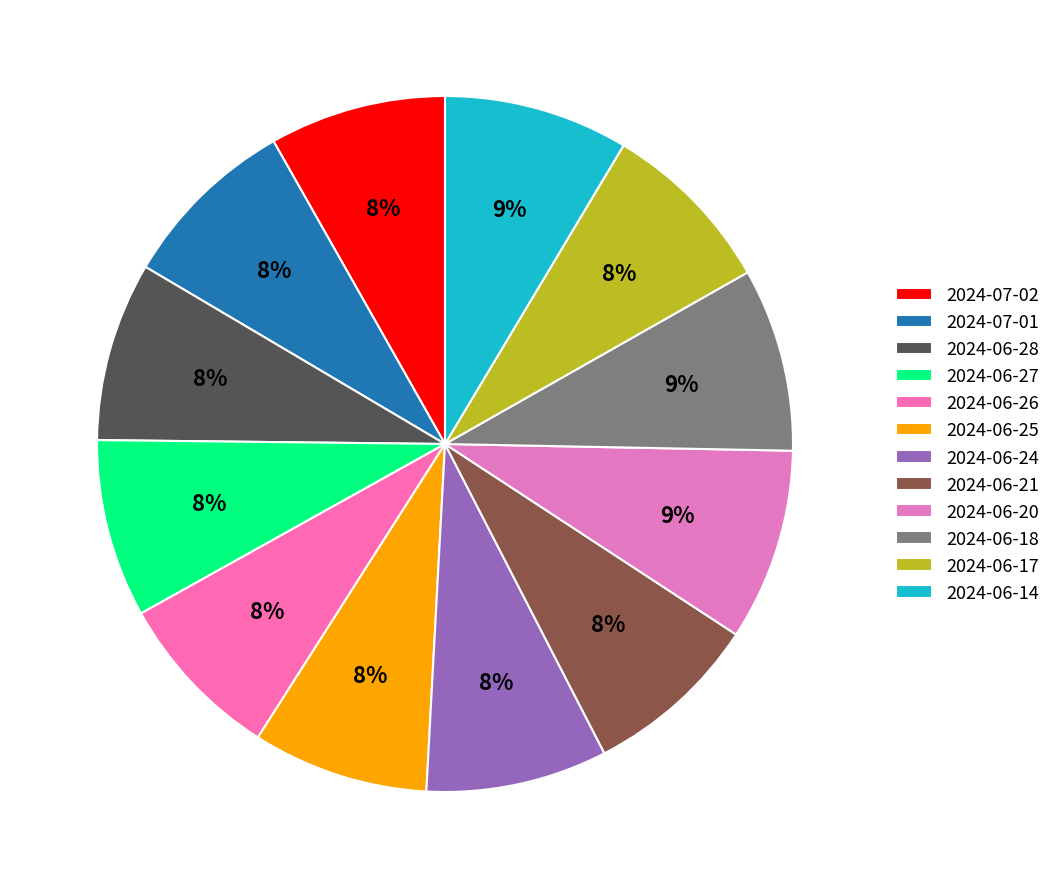

Is the sum of 2024-06-27 and 2024-07-01 greater than half?

No